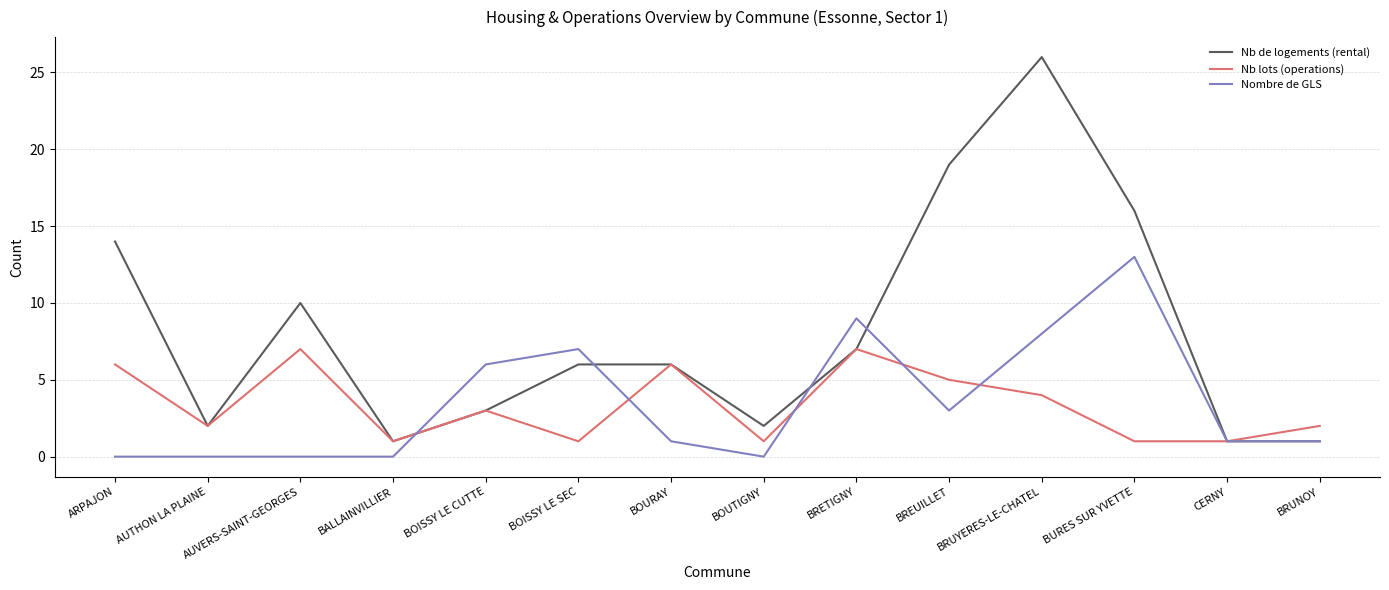

Which series has the largest range (max minus min)?

Nb de logements (rental)